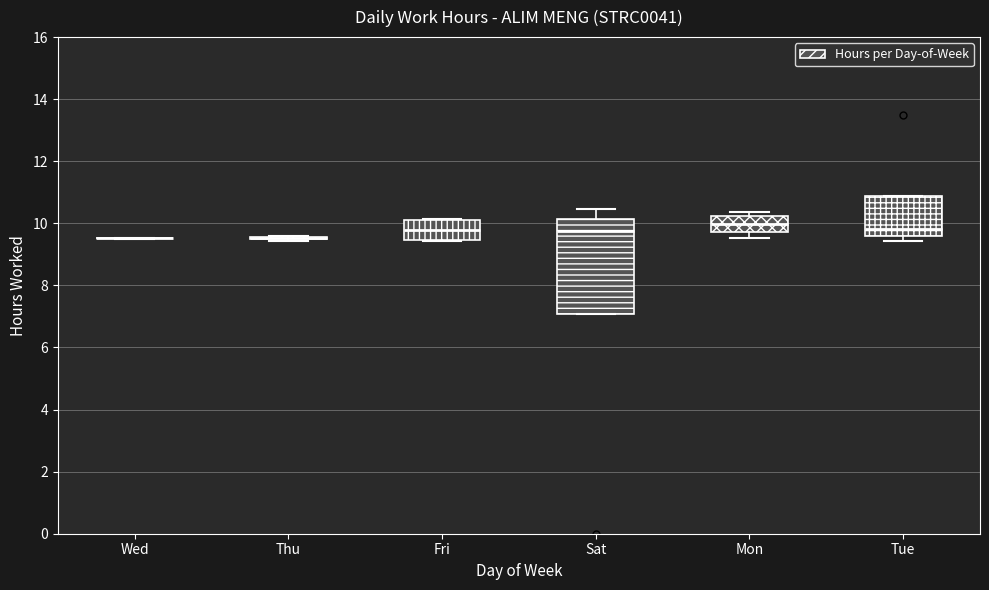

Reading left to right, read every box against the y-axis: the position of its median line, the range the box covers, and the ends of its whiskers. The values are not printed on the chart, so give them approximately, as read against the axis.

Wed: box collapsed to a line at 9.6, whiskers 9.4 to 9.6
Thu: box collapsed to a line at 9.6, whiskers 9.4 to 9.6
Fri: median 9.8, box 9.4 to 10.2, whiskers 9.4 to 10.2
Sat: median 9.8, box 7.0 to 10.2, whiskers 7.0 to 10.4
Mon: median 10.0, box 9.8 to 10.2, whiskers 9.6 to 10.4
Tue: median 9.8, box 9.6 to 10.8, whiskers 9.4 to 10.8